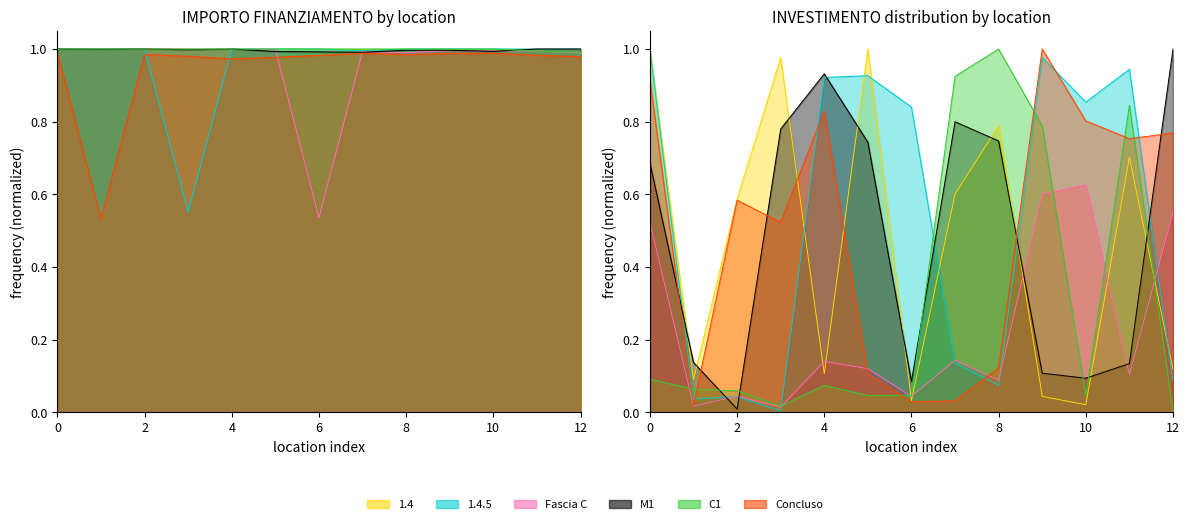

How many times do 1.4.5 and Fascia C cross each other?

1